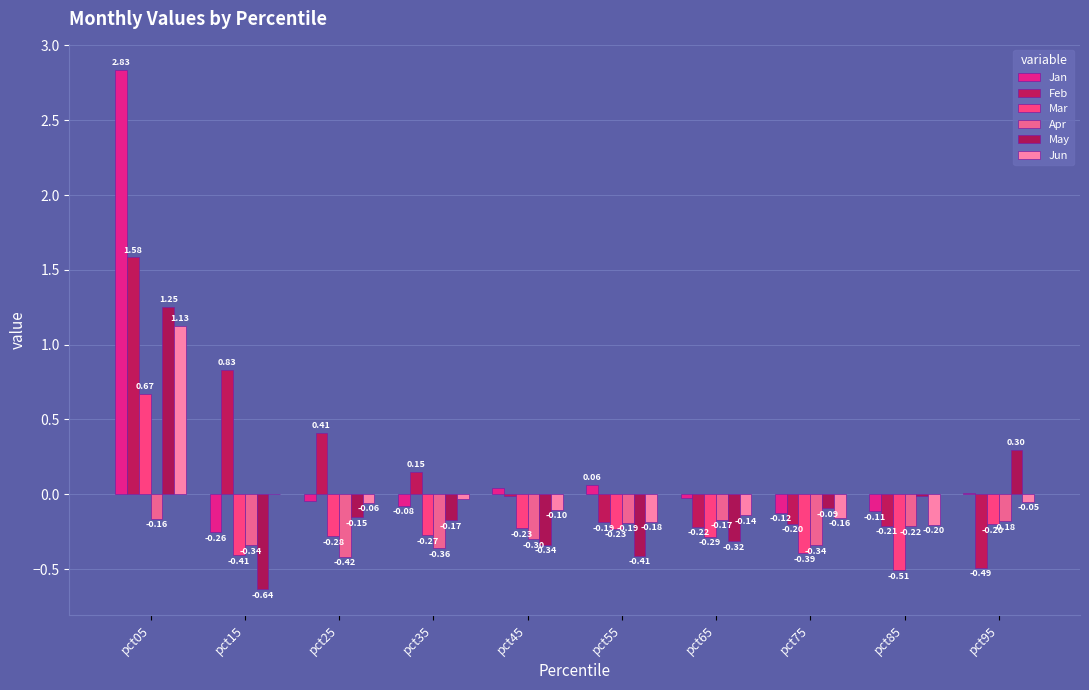

Which category has the lowest value in the Feb series?

pct95